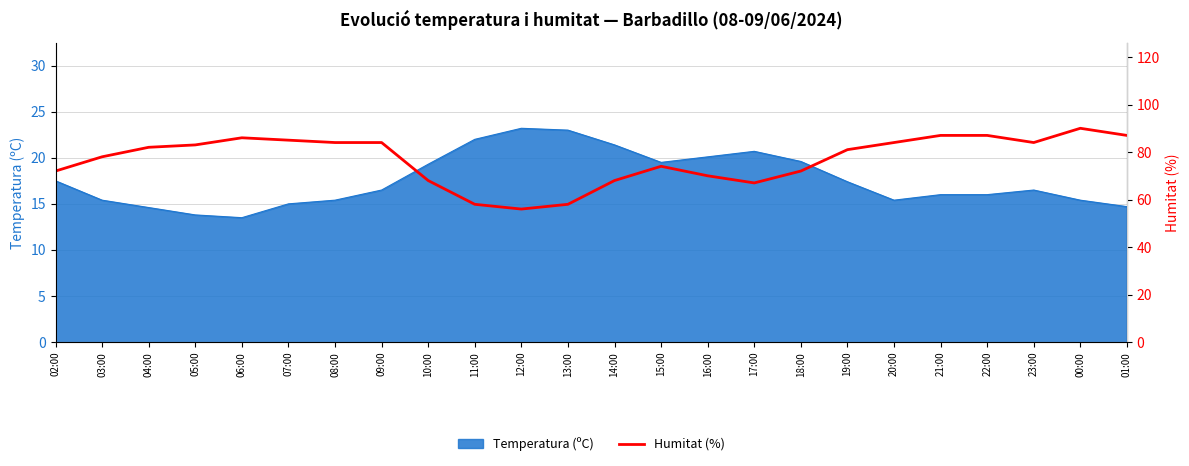

Between 22:00 and 01:00, which is larger?

22:00